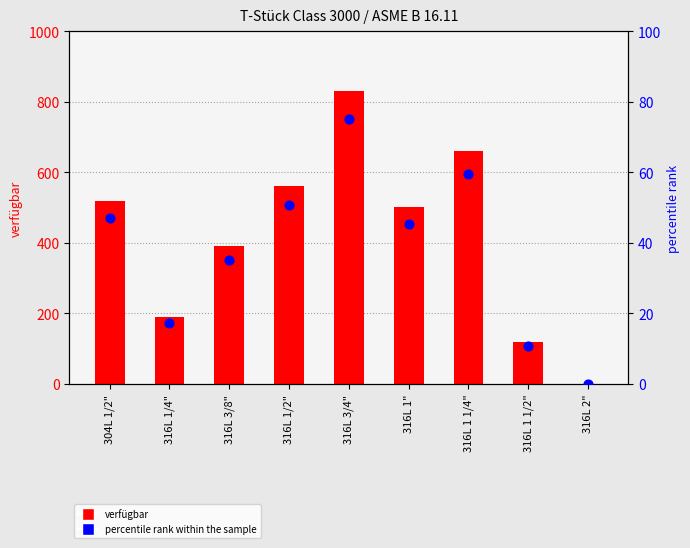

What are all the series names shown in the legend?

verfügbar, percentile rank within the sample